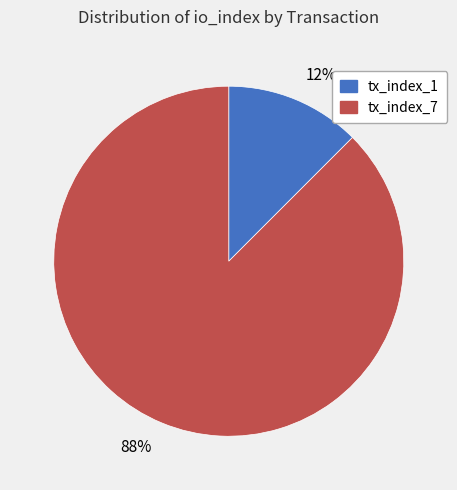

Approximately how many times larger is the value at tx_index_1 compared to tx_index_7?

0.1